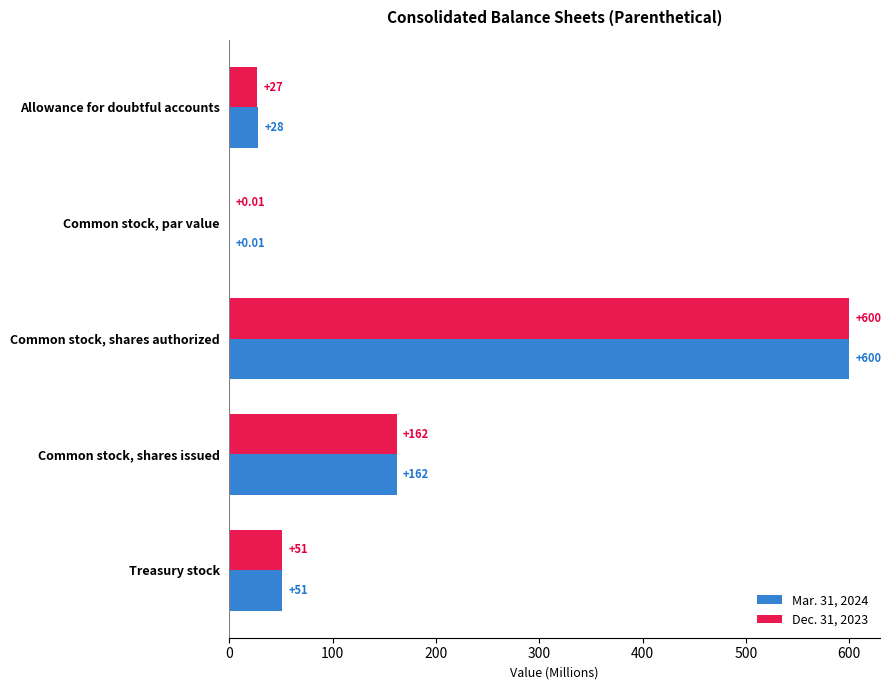

At which category is the sum across all series the highest?

Common stock, shares authorized